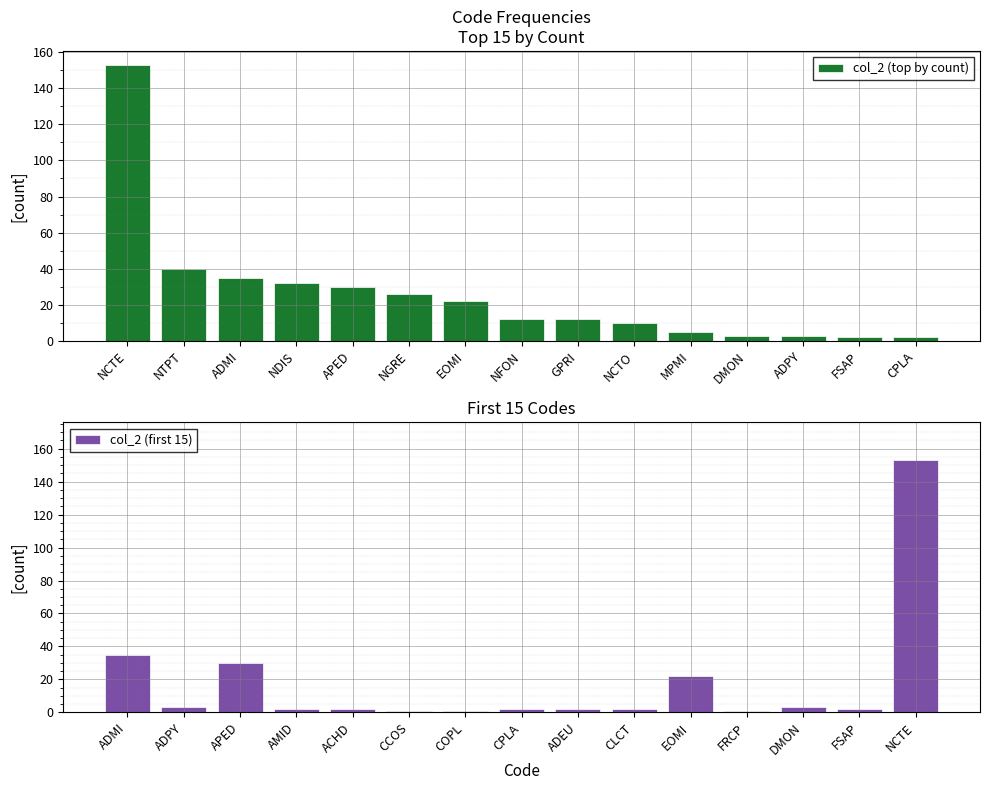

What is the minimum value for col_2 (first 15)?

1